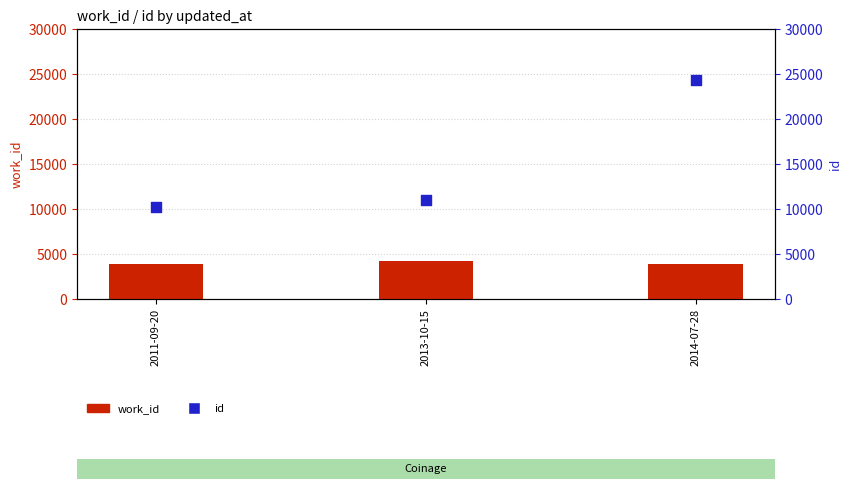

What is the total value across all series at 2011-09-20?

14138